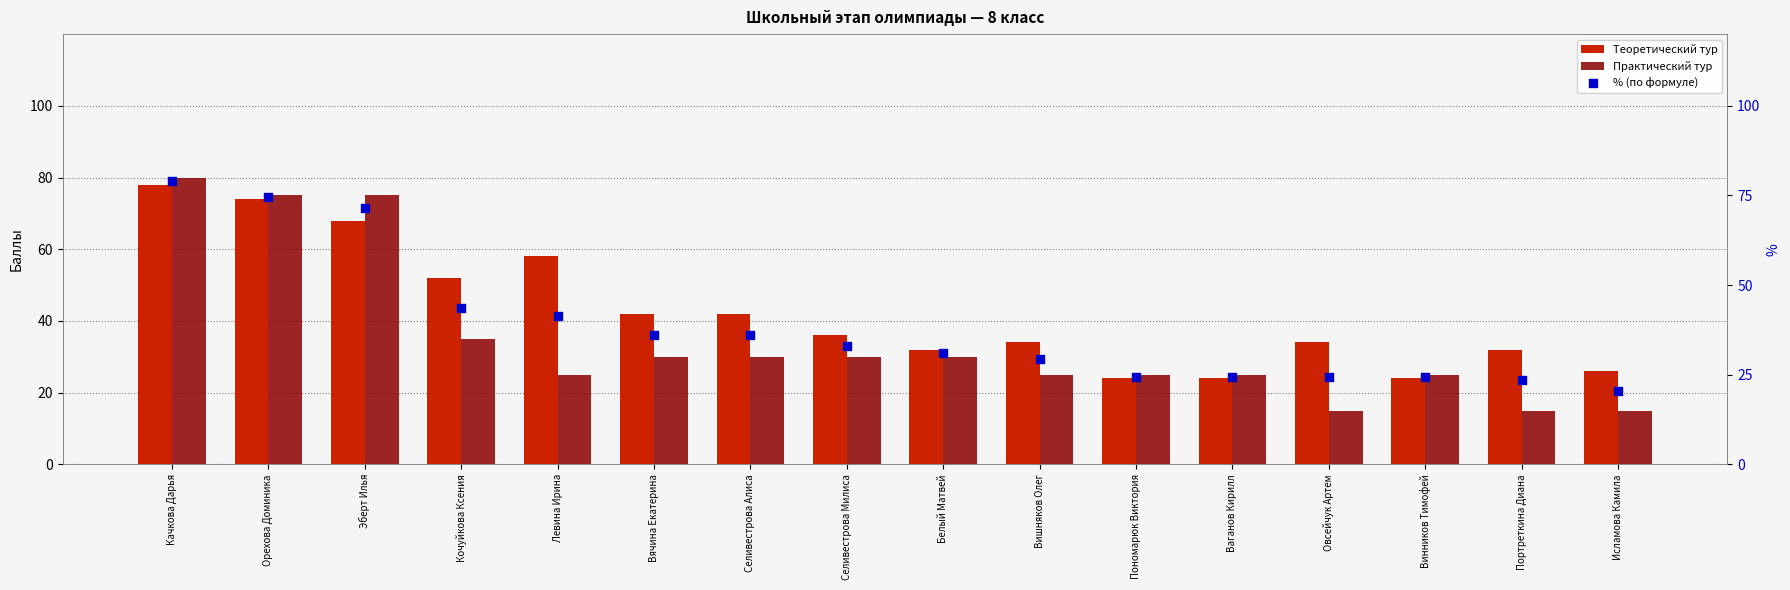

Which series has the largest Y range (max minus min)?

Практический тур